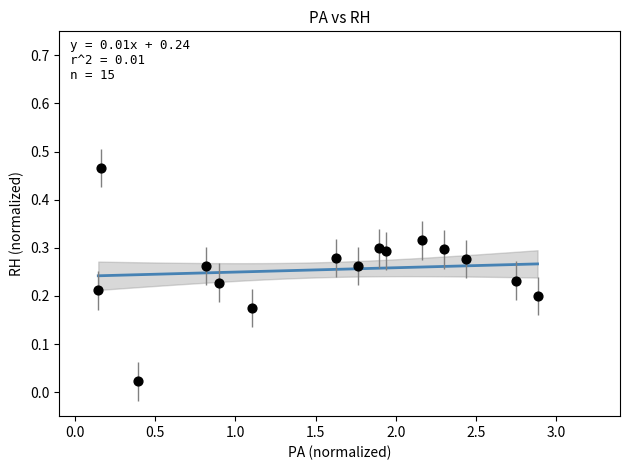

What is the range of X values (max minus min)?

2.7